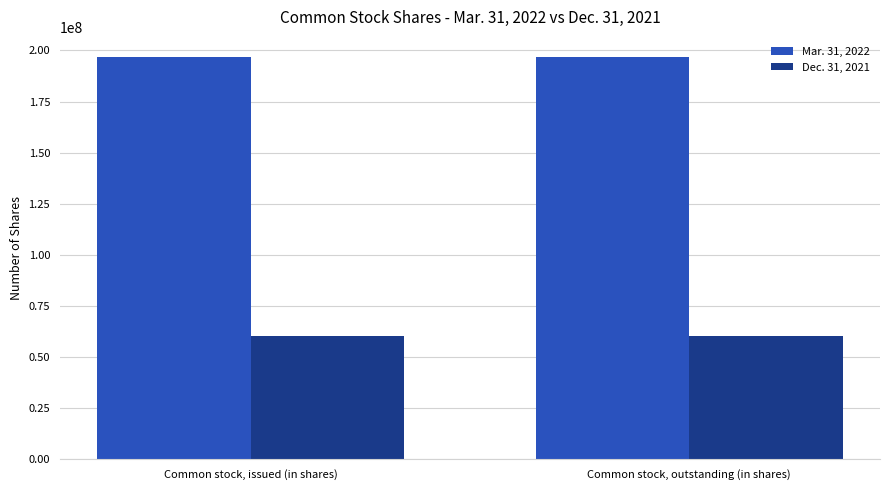

What position from the right is Common stock, issued (in shares)?

2